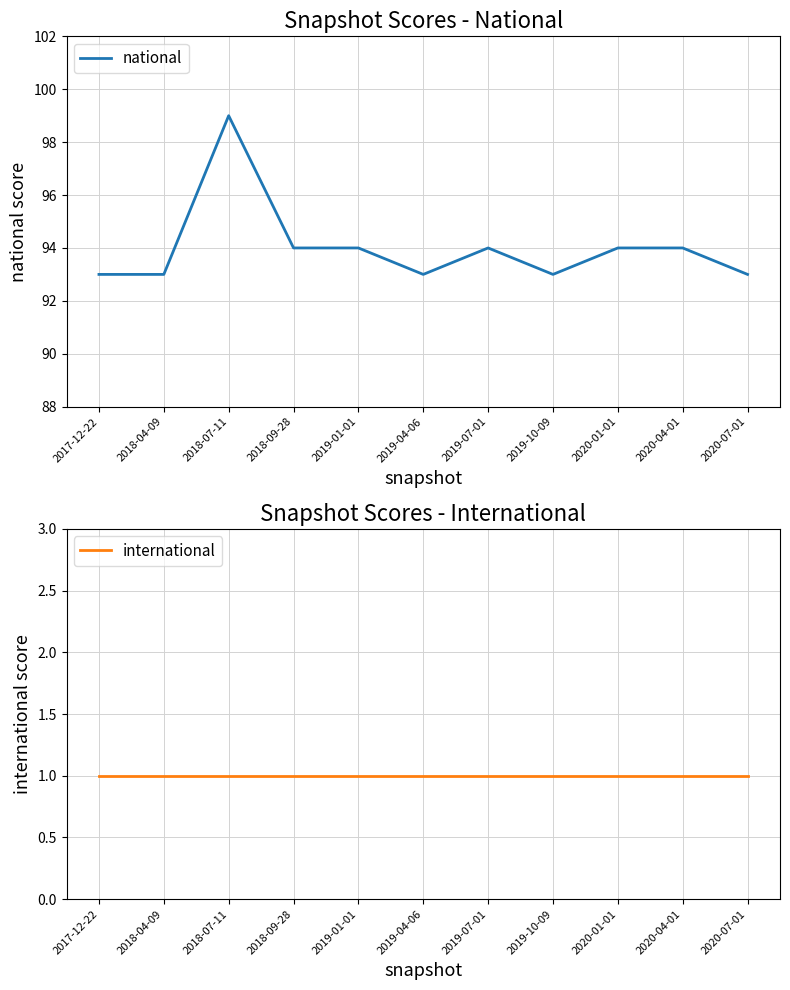

Reading left to right, extract all data points from this chart.

national: 93	93	99	94	94	93	94	93	94	94	93
international: 1	1	1	1	1	1	1	1	1	1	1